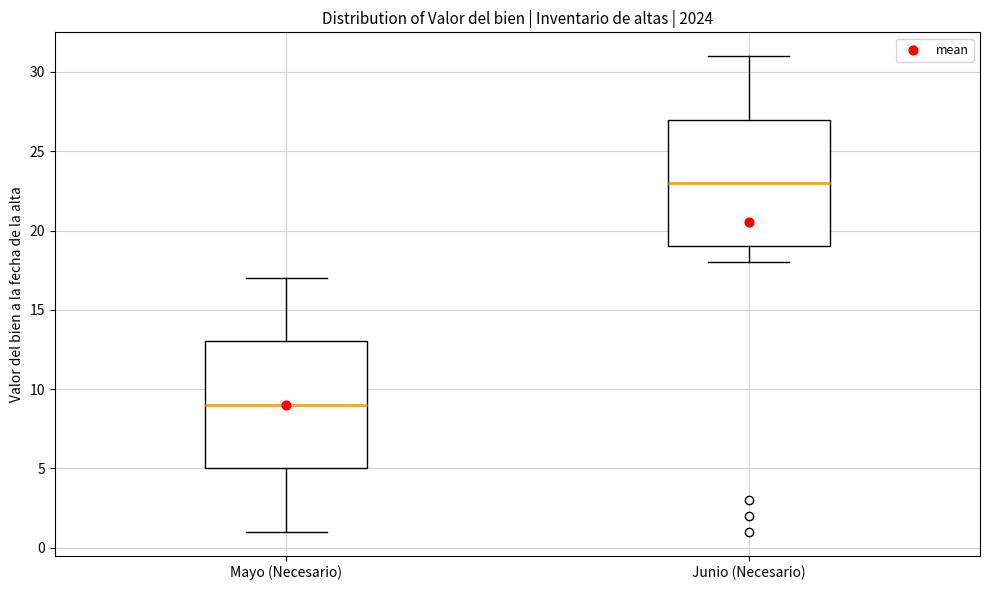

Reading left to right, read every box against the y-axis: the position of its median line, the range the box covers, and the ends of its whiskers. The values are not printed on the chart, so give them approximately, as read against the axis.

Mayo (Necesario): median 9, box 5 to 13, whiskers 1 to 17
Junio (Necesario): median 23, box 19 to 27, whiskers 18 to 31